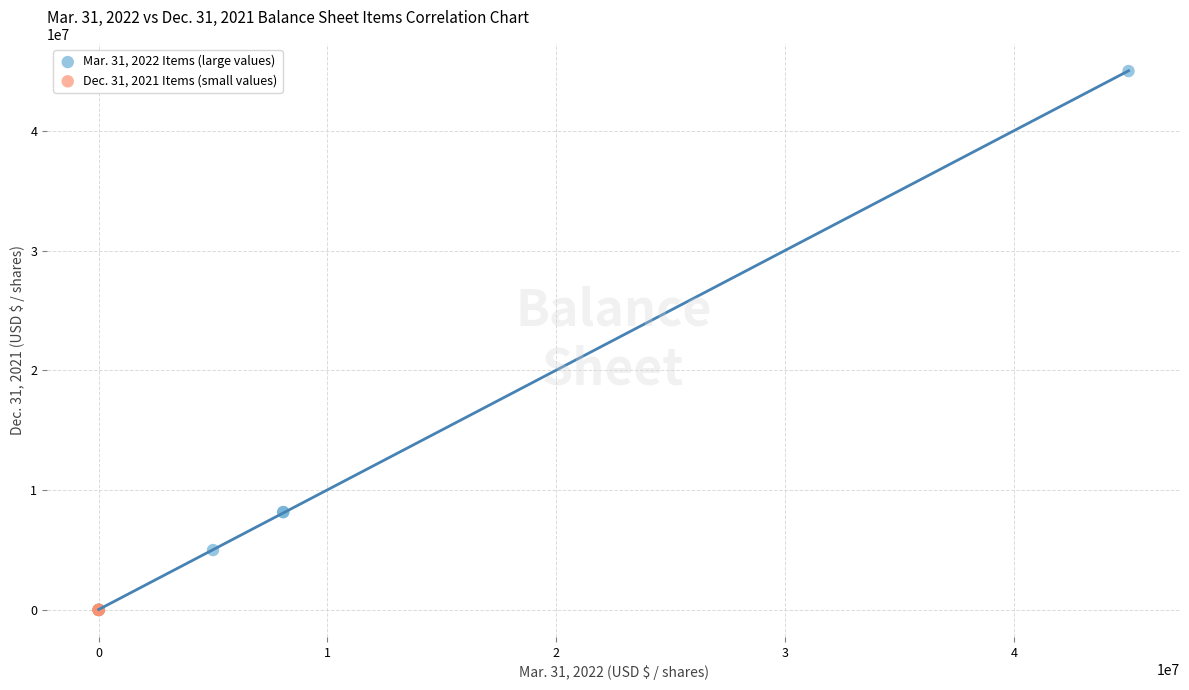

Which series reaches the maximum Y coordinate?

Mar. 31, 2022 Items (large values)